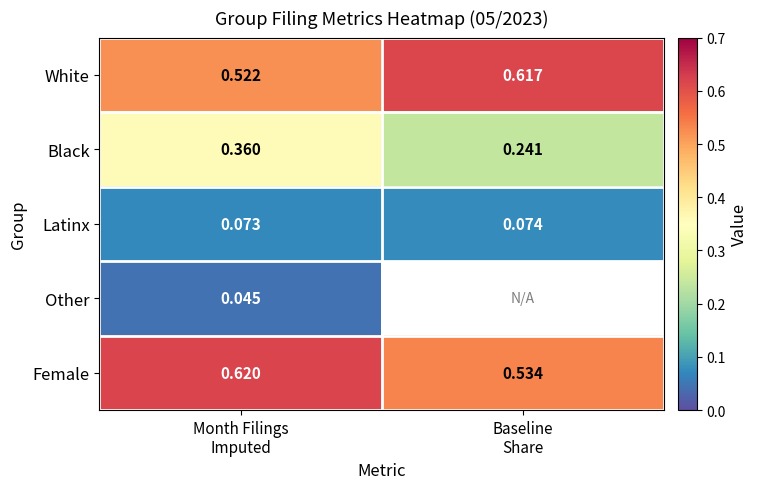

At which category is the sum across all series the highest?

Month Filings
Imputed